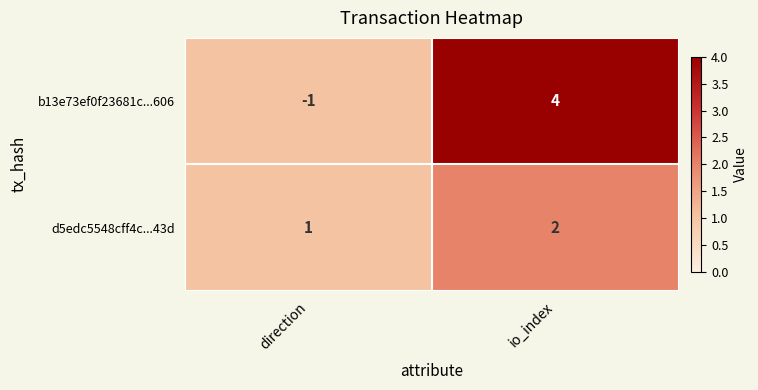

Which series has the largest range (max minus min)?

b13e73ef0f23681c...606